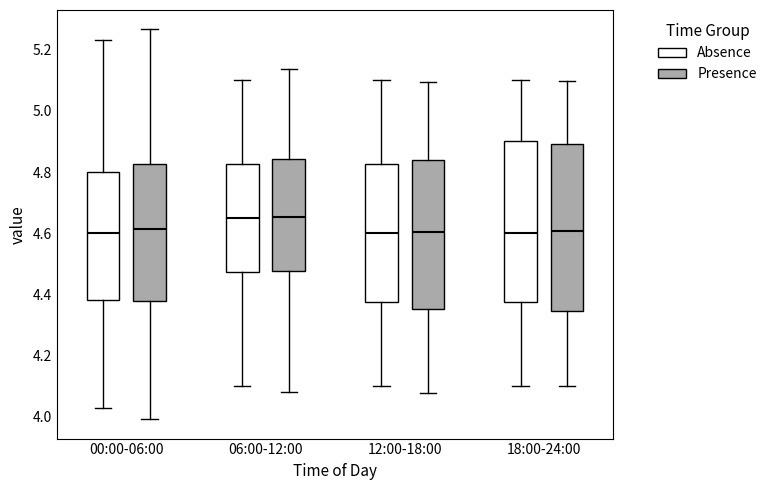

Reading left to right, read every box against the y-axis: the position of its median line, the range the box covers, and the ends of its whiskers. The values are not printed on the chart, so give them approximately, as read against the axis.

00:00-06:00 (Absence): median 4.60, box 4.38 to 4.80, whiskers 4.04 to 5.24
00:00-06:00 (Presence): median 4.62, box 4.38 to 4.82, whiskers 4.00 to 5.26
06:00-12:00 (Absence): median 4.66, box 4.48 to 4.82, whiskers 4.10 to 5.10
06:00-12:00 (Presence): median 4.66, box 4.48 to 4.84, whiskers 4.08 to 5.14
12:00-18:00 (Absence): median 4.60, box 4.38 to 4.82, whiskers 4.10 to 5.10
12:00-18:00 (Presence): median 4.60, box 4.36 to 4.84, whiskers 4.08 to 5.10
18:00-24:00 (Absence): median 4.60, box 4.38 to 4.90, whiskers 4.10 to 5.10
18:00-24:00 (Presence): median 4.60, box 4.34 to 4.90, whiskers 4.10 to 5.10